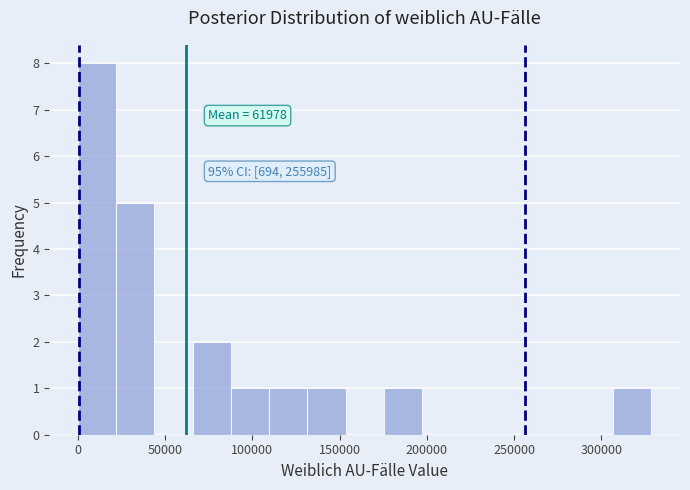

Over which range of the x-axis is the bar tallest?

0 to 20000